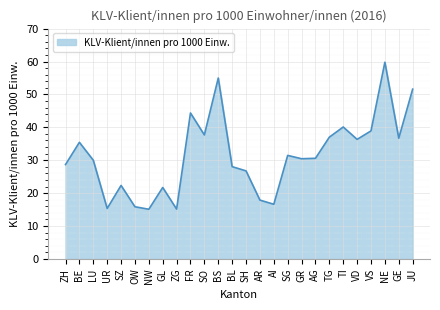

What is the minimum value shown in the chart?

15.1